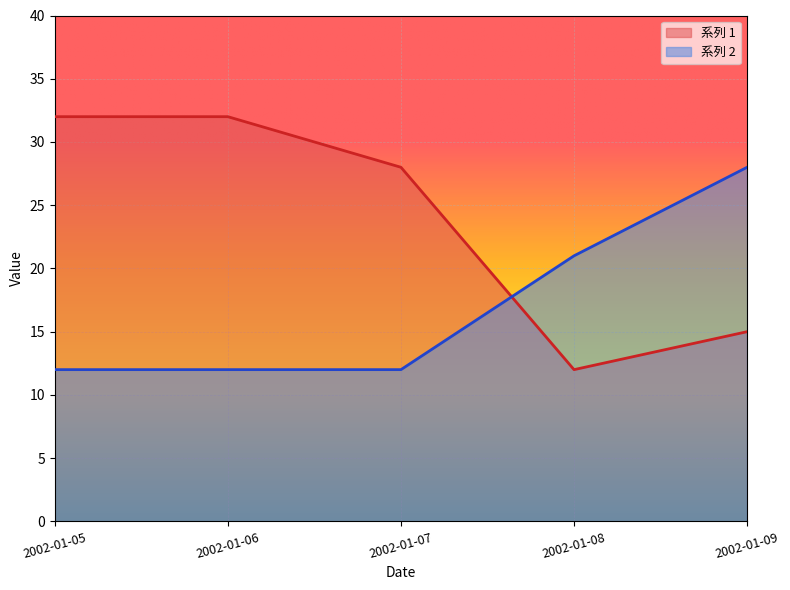

Reading left to right, extract all data points from this chart.

系列 1: 32	32	28	12	15
系列 2: 12	12	12	21	28